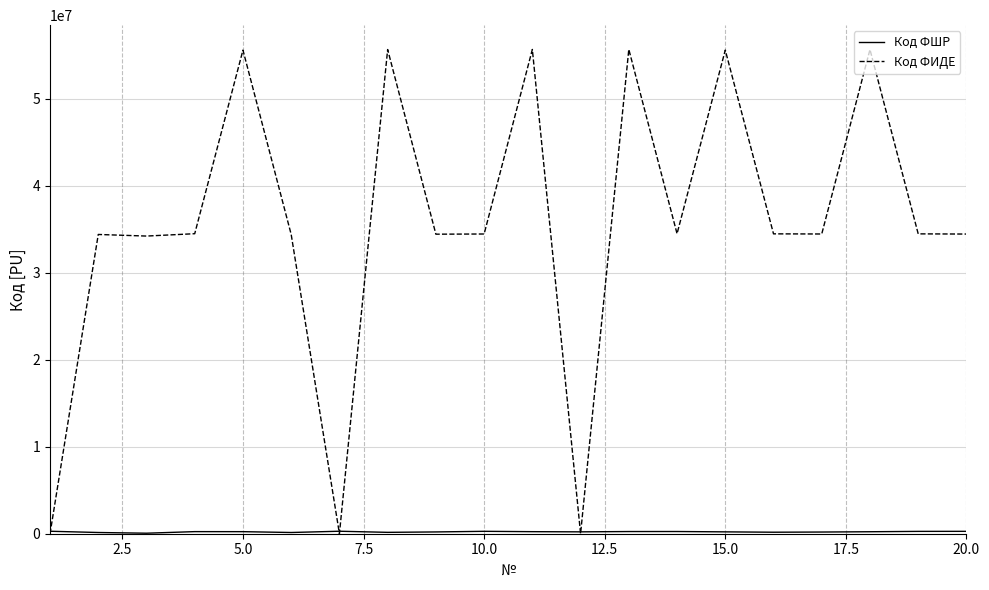

What is the maximum value for Код ФИДЕ?

55686885